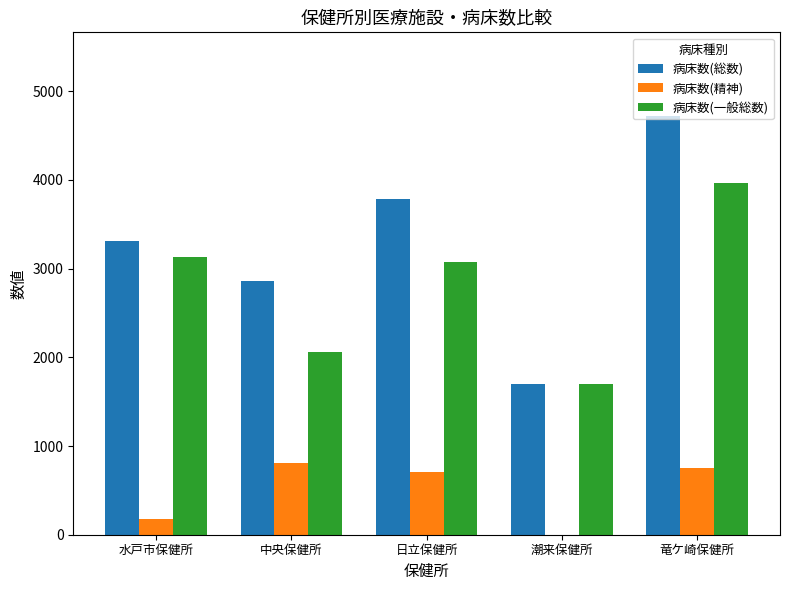

Reading left to right, transcribe all the data shown in this chart.

病床数(総数): 3314	2864	3783	1704	4719
病床数(精神): 178	806	709	0	750
病床数(一般総数): 3136	2058	3074	1704	3969